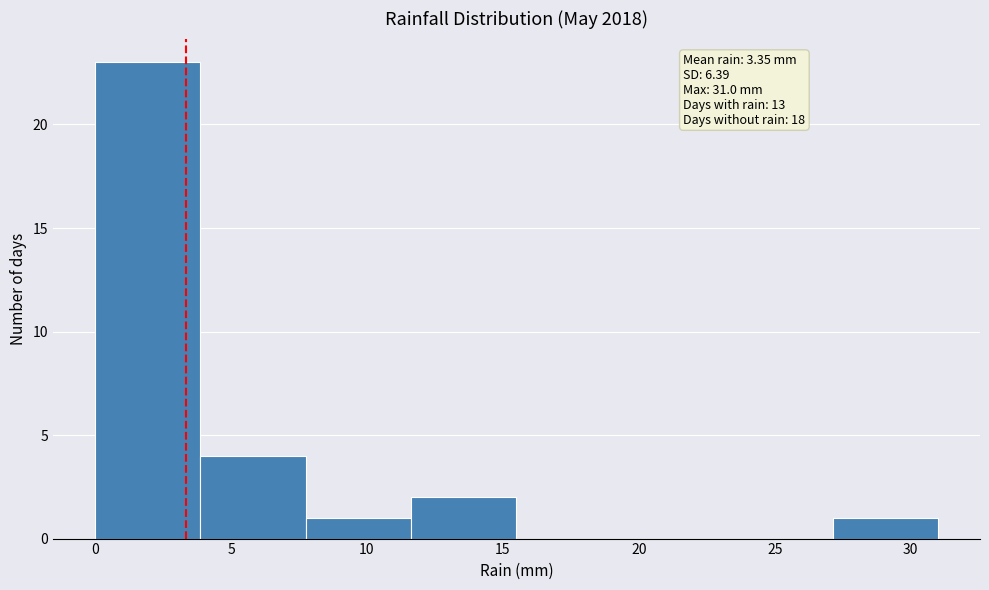

Which range on the x-axis has the tallest bar?

0.0 to 4.0